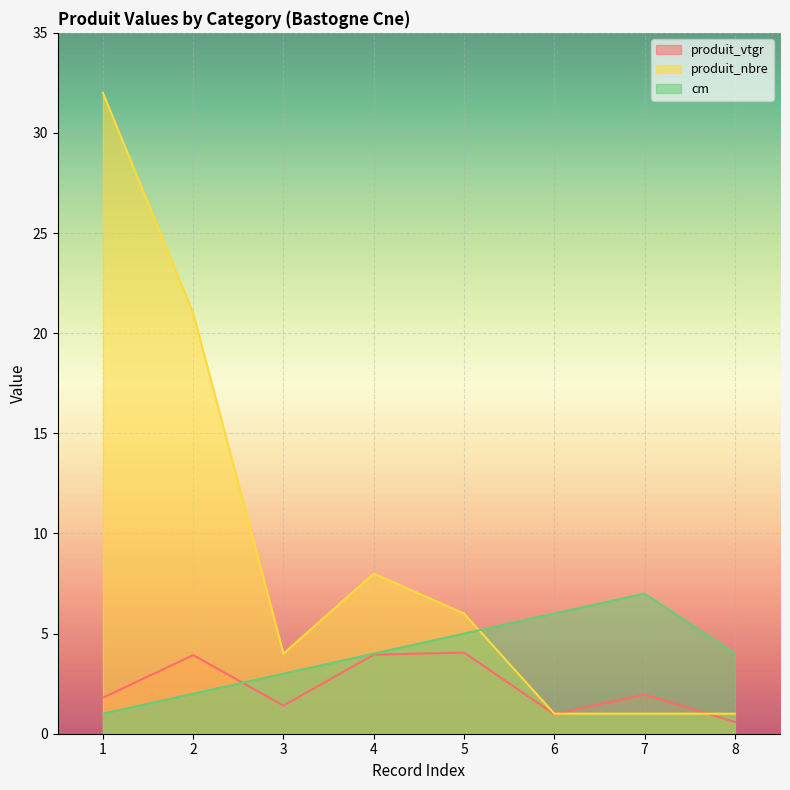

What is the average value of the cm series?

4.0